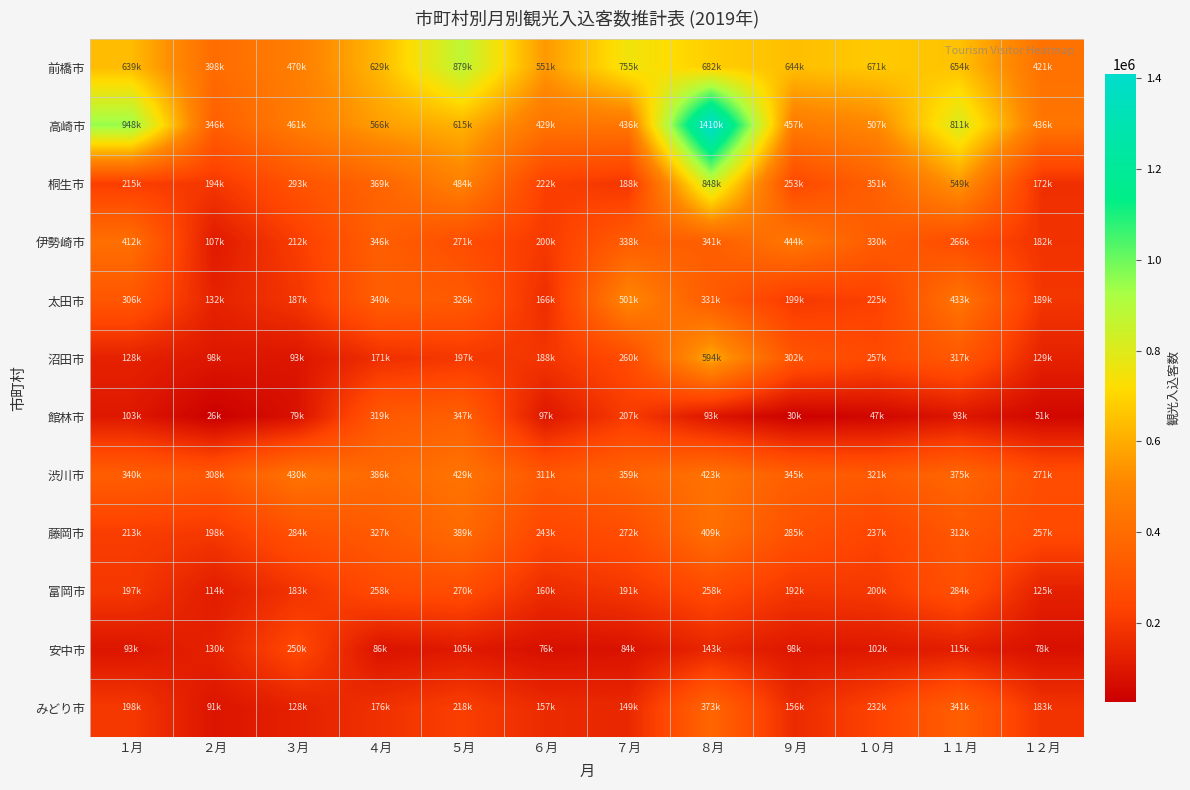

What is the difference between the highest and lowest values at ５月?

774400